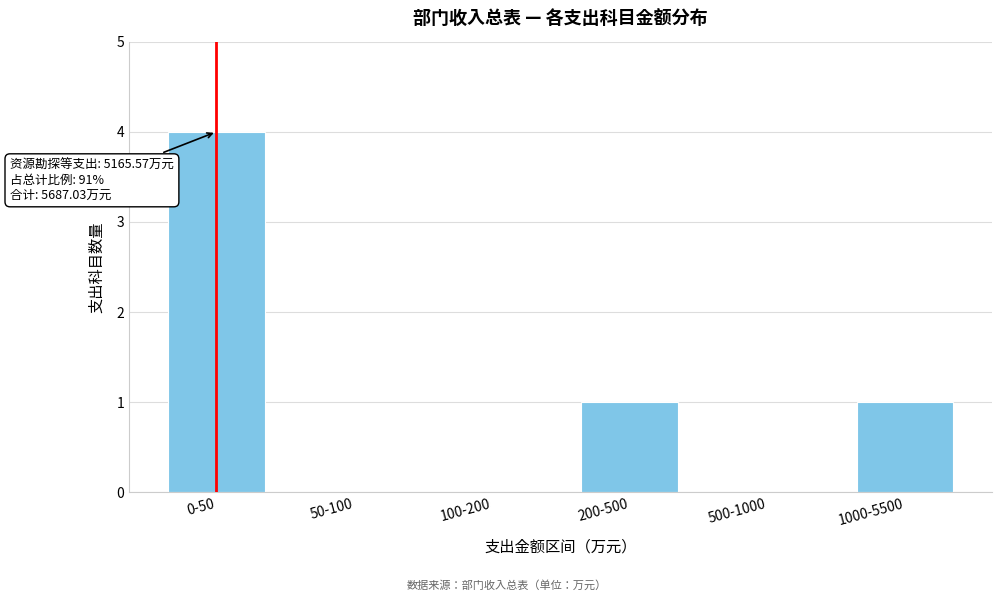

Reading left to right, transcribe all the data shown in this chart.

0-50=4	50-100=0	100-200=0	200-500=1	500-1000=0	1000-5500=1